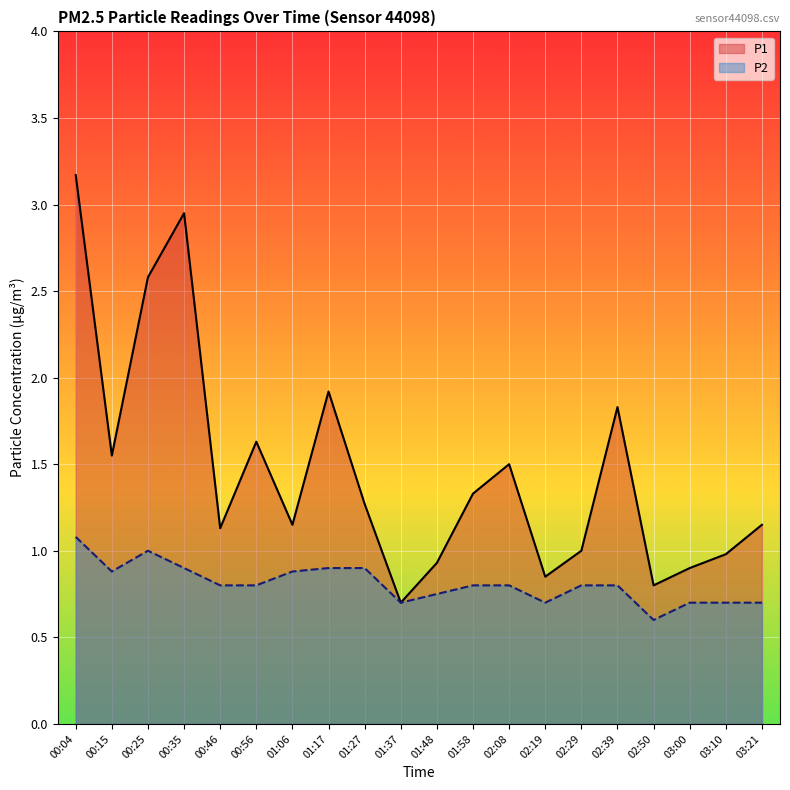

True or false: P1 and P2 intersect in this chart.

False